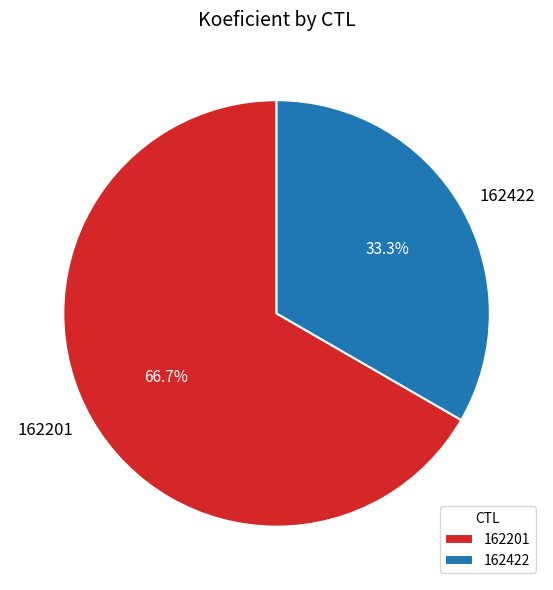

The 162422 slice represents 33% of the pie. True or false?

True